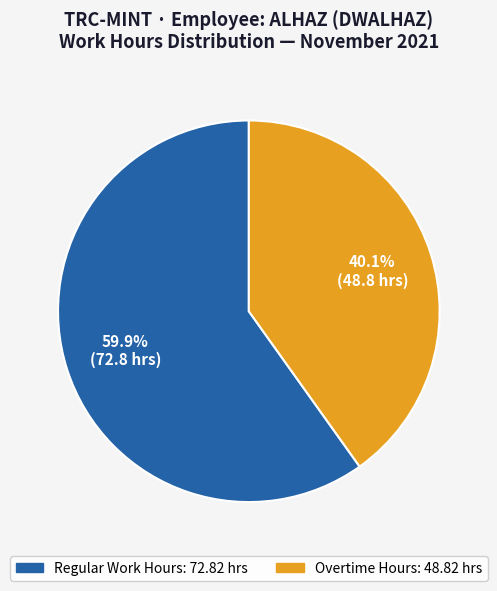

Does any single category account for the majority?

Yes